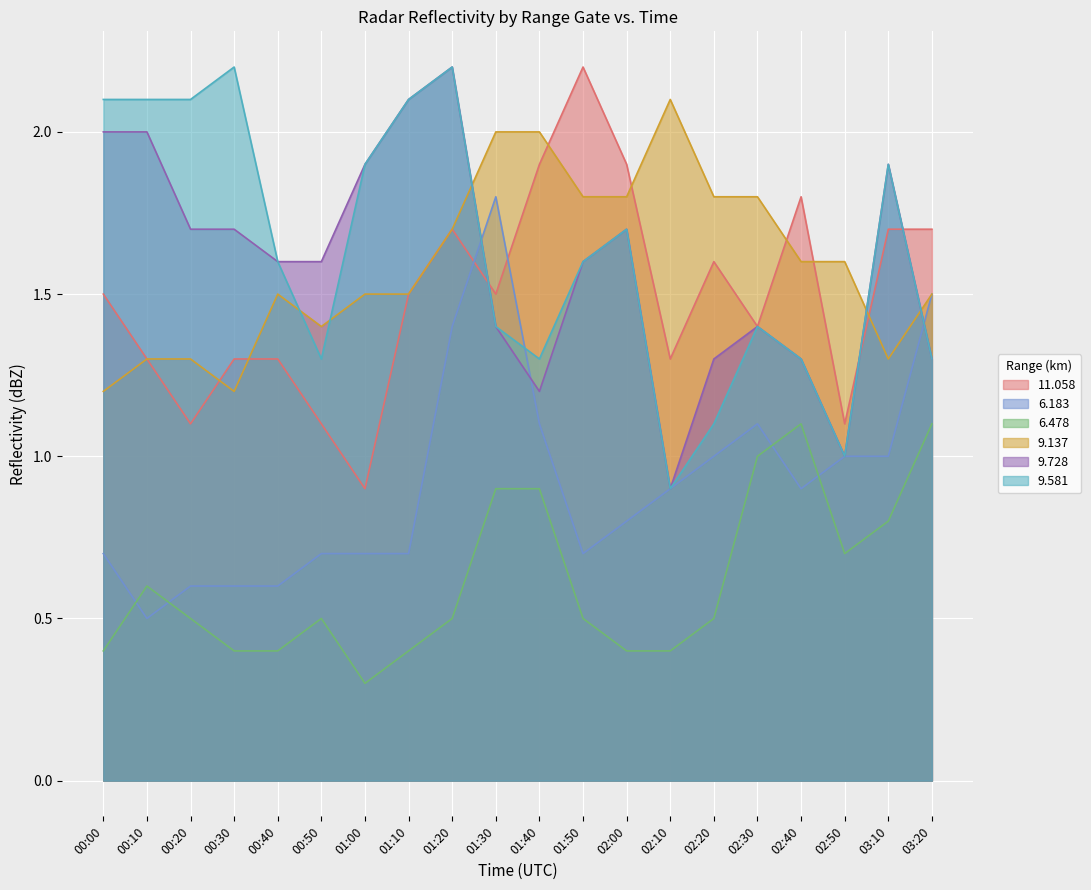

Reading left to right, what are all the values shown in this chart?

11.058: 1.5	1.3	1.1	1.3	1.3	1.1	0.9	1.5	1.7	1.5	1.9	2.2	1.9	1.3	1.6	1.4	1.8	1.1	1.7	1.7
6.183: 0.7	0.5	0.6	0.6	0.6	0.7	0.7	0.7	1.4	1.8	1.1	0.7	0.8	0.9	1.0	1.1	0.9	1.0	1.0	1.5
6.478: 0.4	0.6	0.5	0.4	0.4	0.5	0.3	0.4	0.5	0.9	0.9	0.5	0.4	0.4	0.5	1.0	1.1	0.7	0.8	1.1
9.137: 1.2	1.3	1.3	1.2	1.5	1.4	1.5	1.5	1.7	2.0	2.0	1.8	1.8	2.1	1.8	1.8	1.6	1.6	1.3	1.5
9.728: 2.0	2.0	1.7	1.7	1.6	1.6	1.9	2.1	2.2	1.4	1.2	1.6	1.7	0.9	1.3	1.4	1.3	1.0	1.9	1.3
9.581: 2.1	2.1	2.1	2.2	1.6	1.3	1.9	2.1	2.2	1.4	1.3	1.6	1.7	0.9	1.1	1.4	1.3	1.0	1.9	1.3